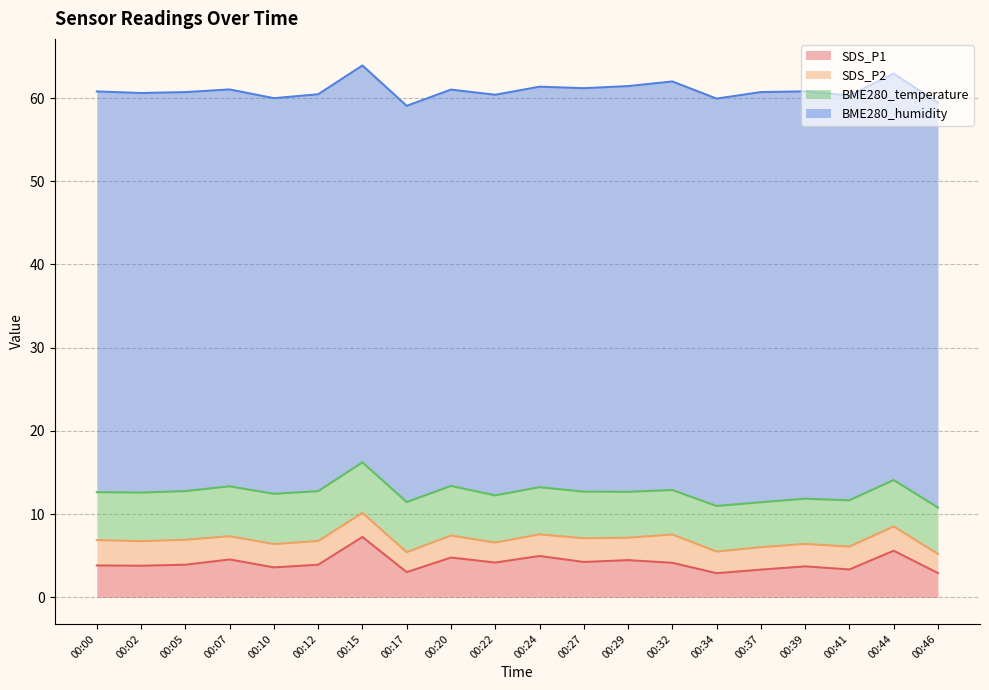

Reading left to right, transcribe all the data shown in this chart.

SDS_P1: 3.8	3.8	3.9	4.5	3.6	3.9	7.2	3.0	4.8	4.2	5.0	4.2	4.5	4.2	2.9	3.3	3.7	3.4	5.6	2.9
SDS_P2: 3.0	3.0	3.0	2.8	2.8	2.9	2.9	2.4	2.6	2.4	2.6	2.9	2.7	3.4	2.6	2.7	2.7	2.8	2.9	2.3
BME280_temperature: 5.8	5.8	5.8	6.0	6.0	6.0	6.1	6.0	6.0	5.7	5.7	5.6	5.5	5.3	5.5	5.4	5.4	5.6	5.6	5.6
BME280_humidity: 48.1	48.0	47.9	47.7	47.5	47.7	47.7	47.6	47.6	48.1	48.1	48.5	48.8	49.1	49.0	49.3	49.0	48.6	48.8	48.6